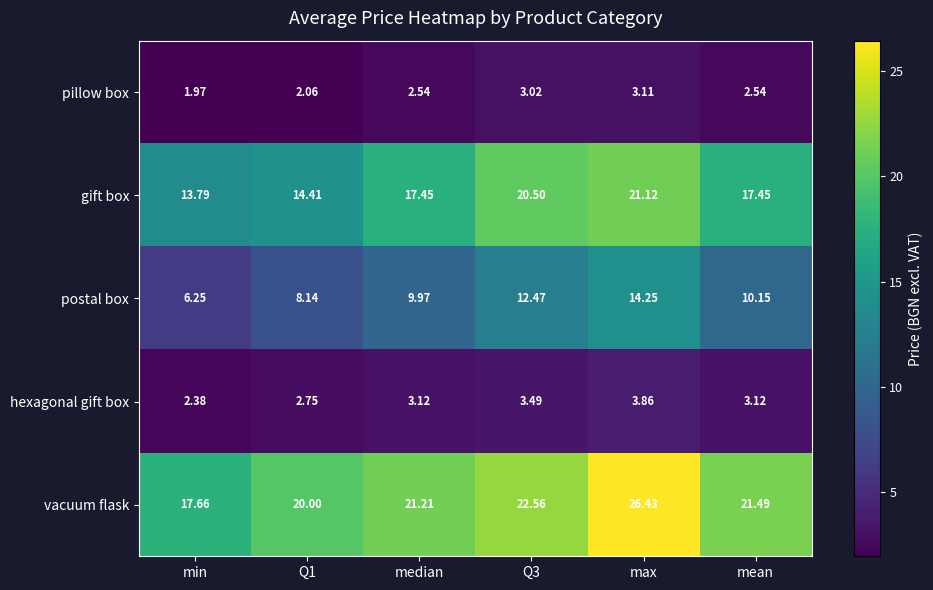

What is the greatest value displayed?

26.4